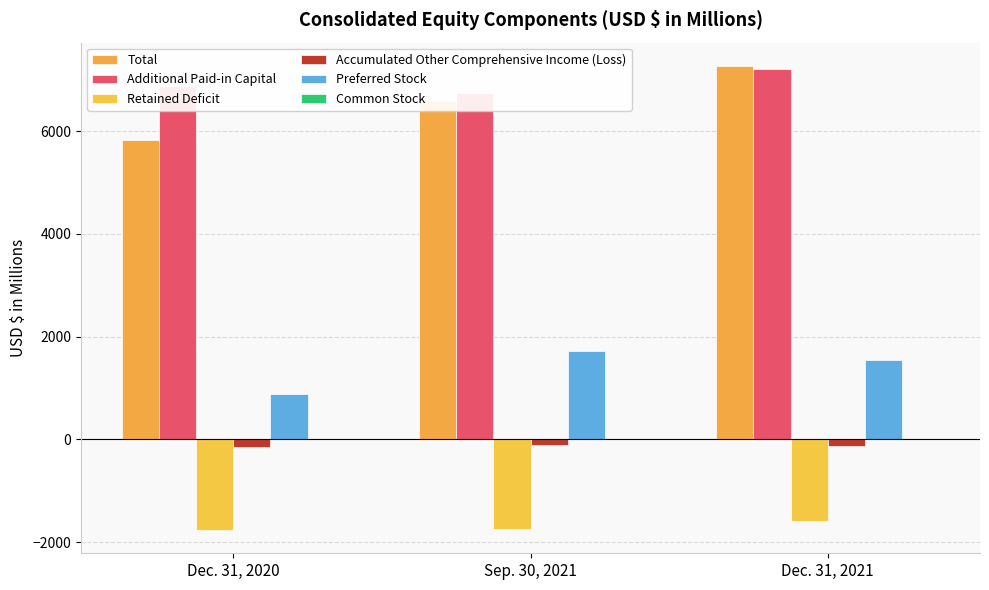

Between Dec. 31, 2020 and Dec. 31, 2021, which series saw the biggest shift?

Total